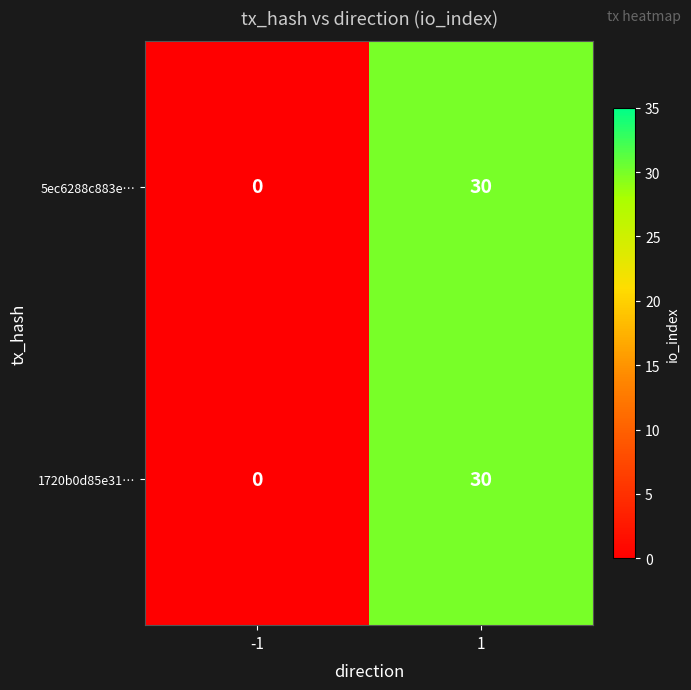

How many data points does each series have?

2